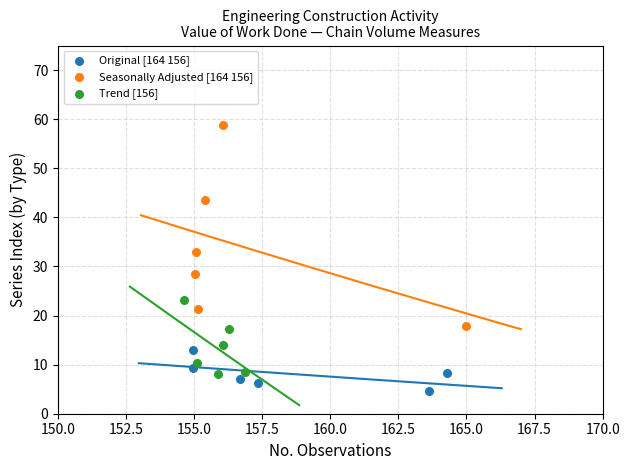

Which series reaches the maximum Y coordinate?

Seasonally Adjusted [164 156]